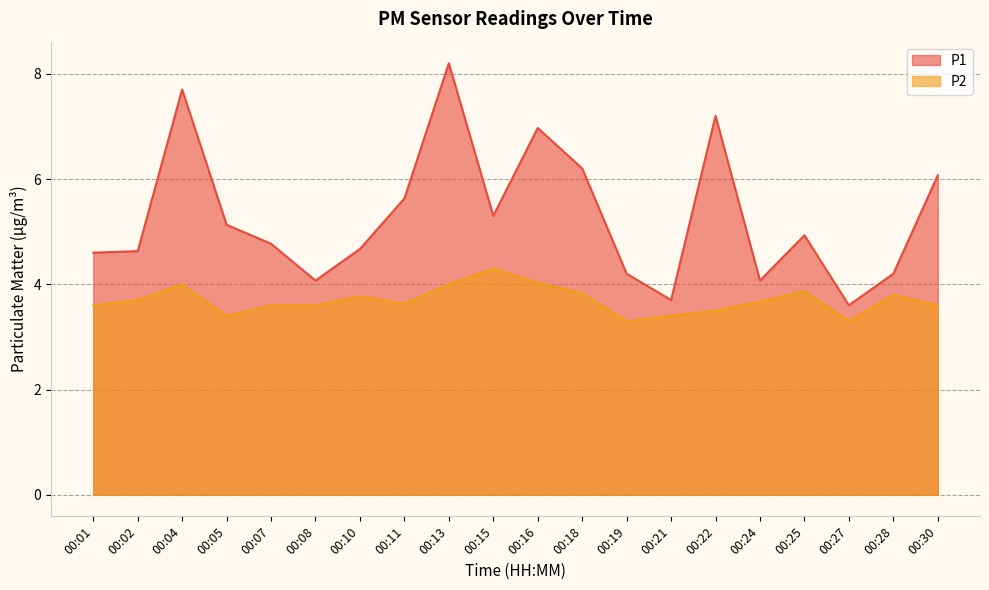

Count the number of categories in the chart.

20